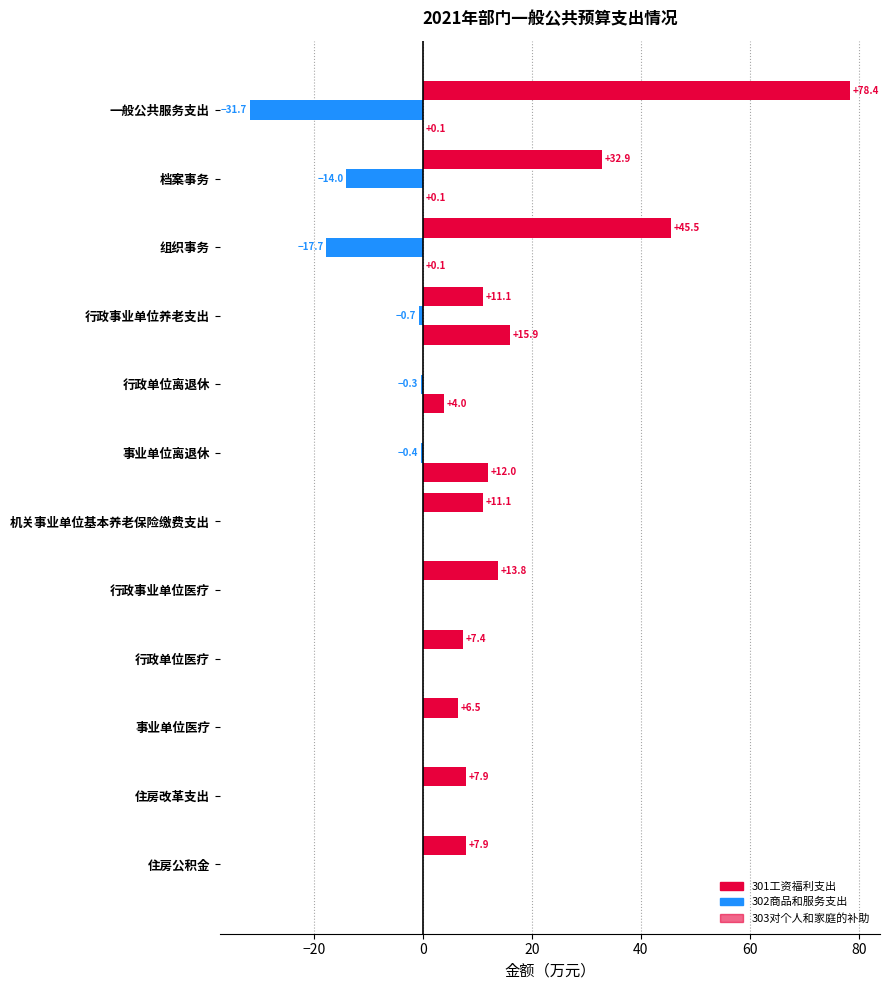

How many data points in 303对个人和家庭的补助 are above 0?

6